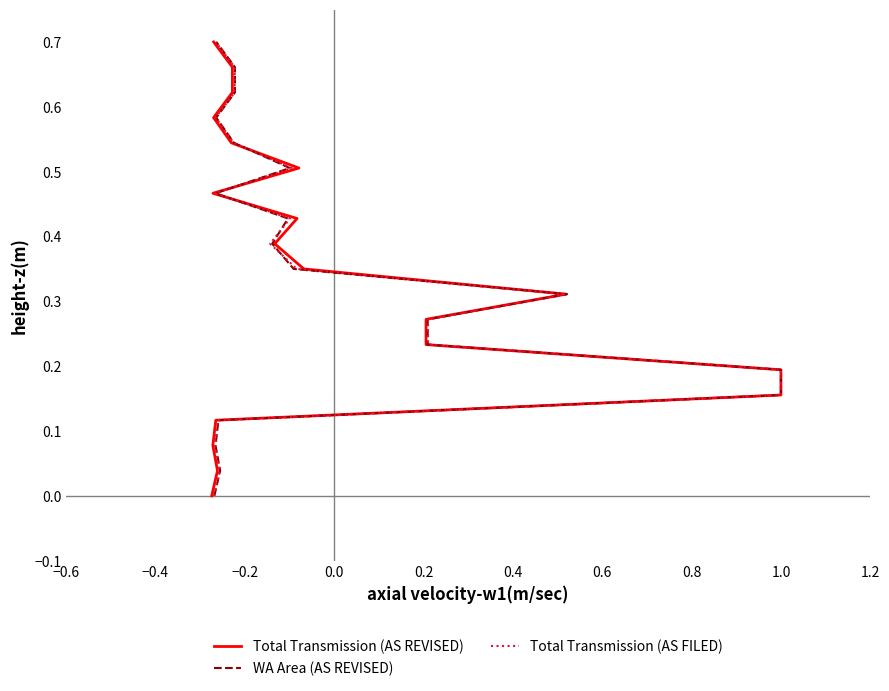

What position from the left is −0.2?

3